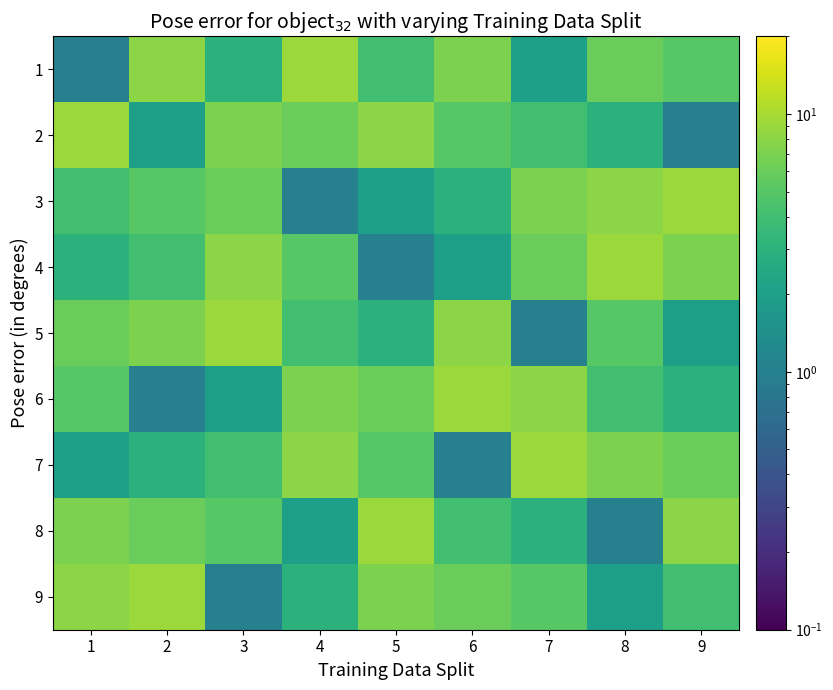

Reading left to right, what are all the values shown in this chart?

1: 1=1	2=8	3=3	4=9	5=4	6=7	7=2	8=6	9=5
2: 1=9	2=2	3=7	4=6	5=8	6=5	7=4	8=3	9=1
3: 1=4	2=5	3=6	4=1	5=2	6=3	7=7	8=8	9=9
4: 1=3	2=4	3=8	4=5	5=1	6=2	7=6	8=9	9=7
5: 1=6	2=7	3=9	4=4	5=3	6=8	7=1	8=5	9=2
6: 1=5	2=1	3=2	4=7	5=6	6=9	7=8	8=4	9=3
7: 1=2	2=3	3=4	4=8	5=5	6=1	7=9	8=7	9=6
8: 1=7	2=6	3=5	4=2	5=9	6=4	7=3	8=1	9=8
9: 1=8	2=9	3=1	4=3	5=7	6=6	7=5	8=2	9=4